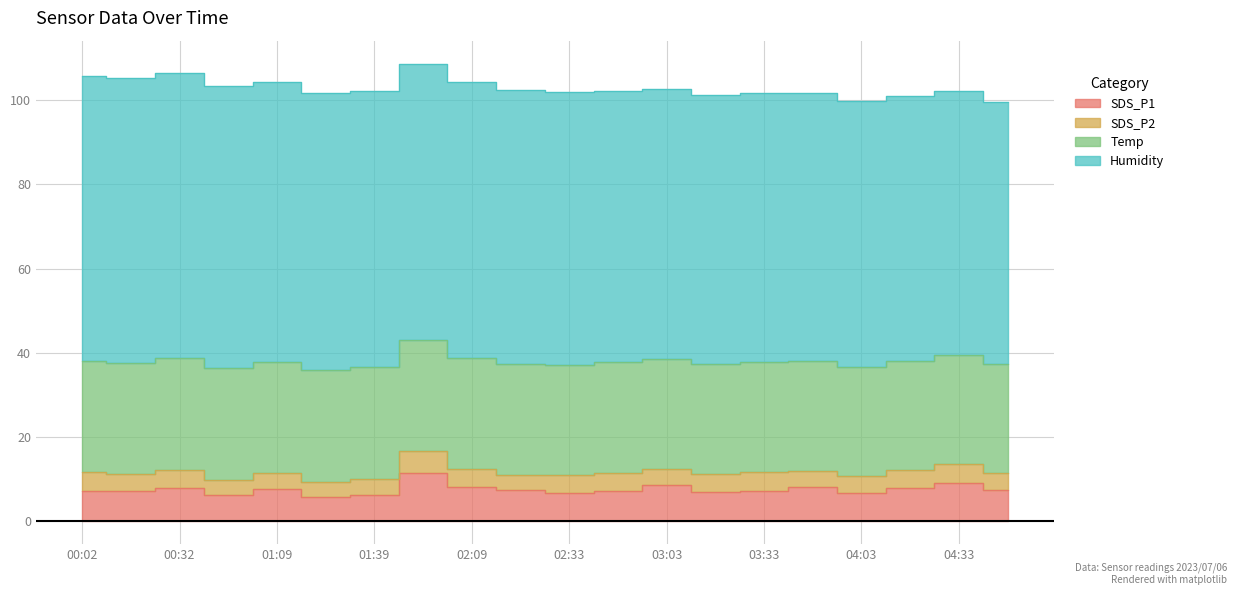

The Humidity series shows 66.3 at 01:09. True or false?

True